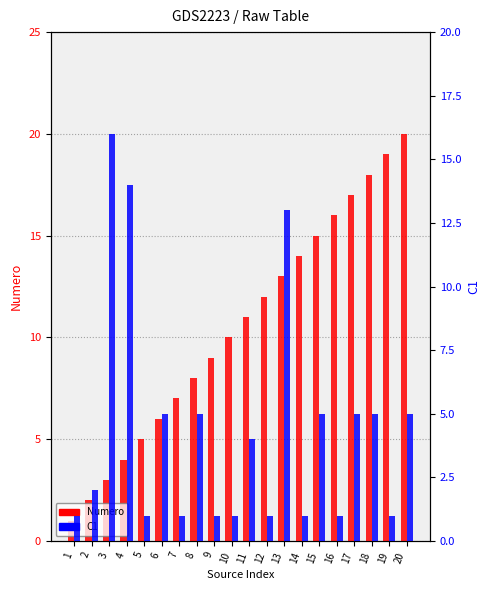

Is the value of Numero at 9 greater than the value of C1 at 20?

Yes